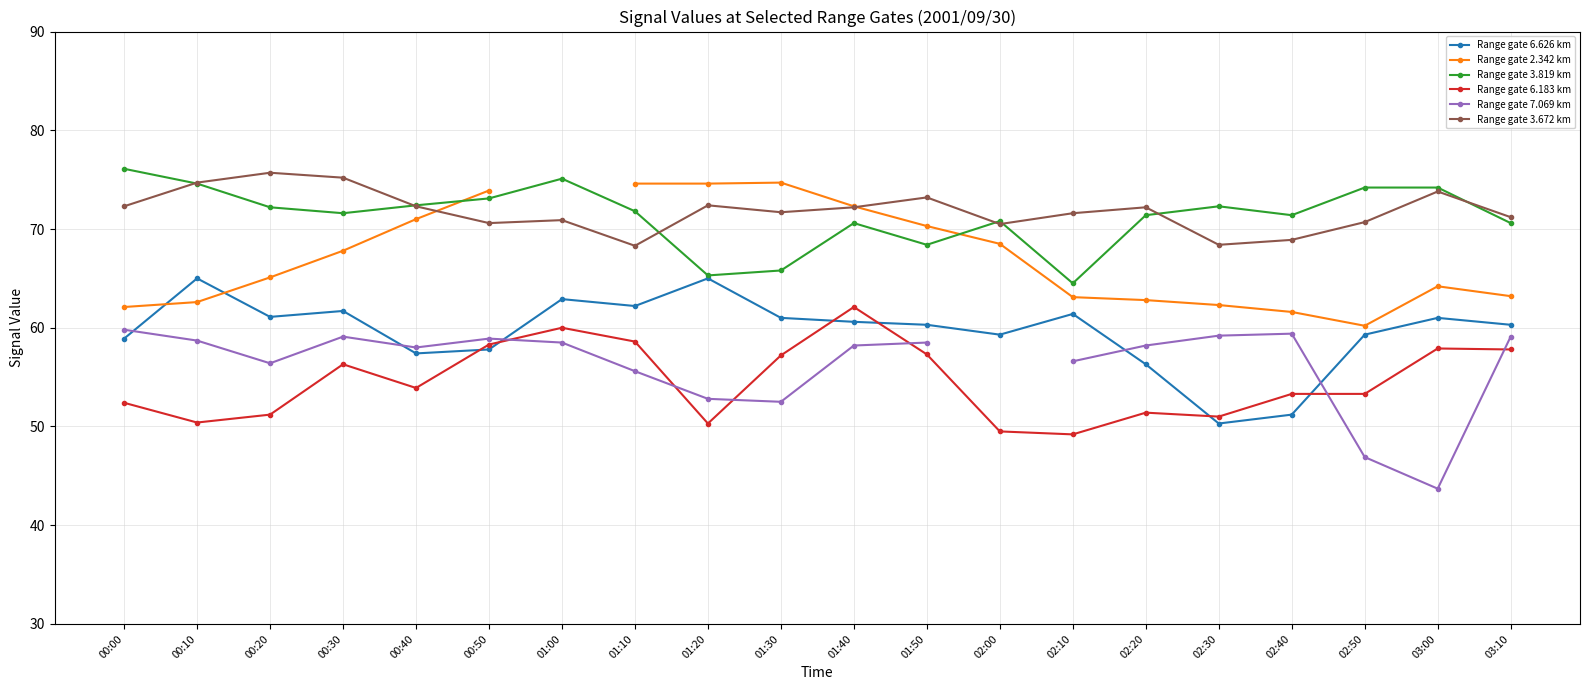

What is the difference between the maximum and minimum values in the Range gate 3.672 km series?

7.4